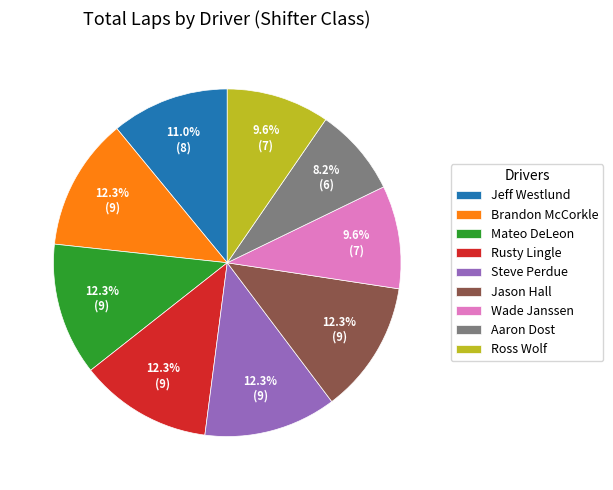

What is the ratio of the value at Ross Wolf to the value at Brandon McCorkle?

0.8